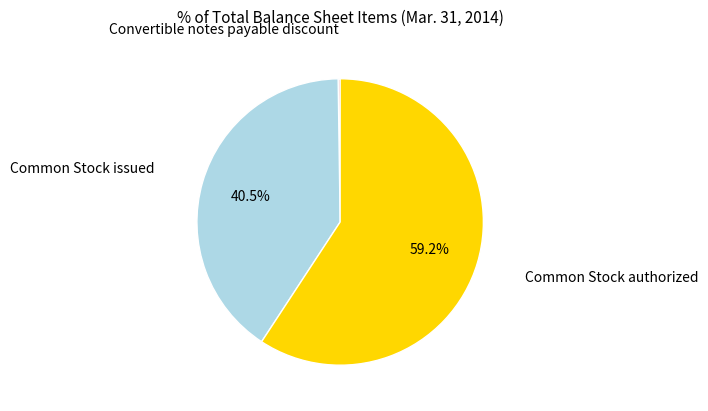

Is there a majority slice in this chart?

Yes